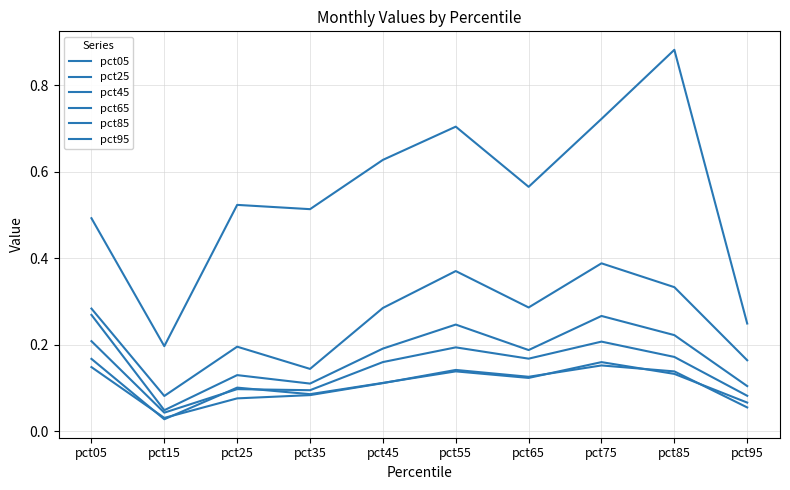

How many lines are shown in the chart?

6